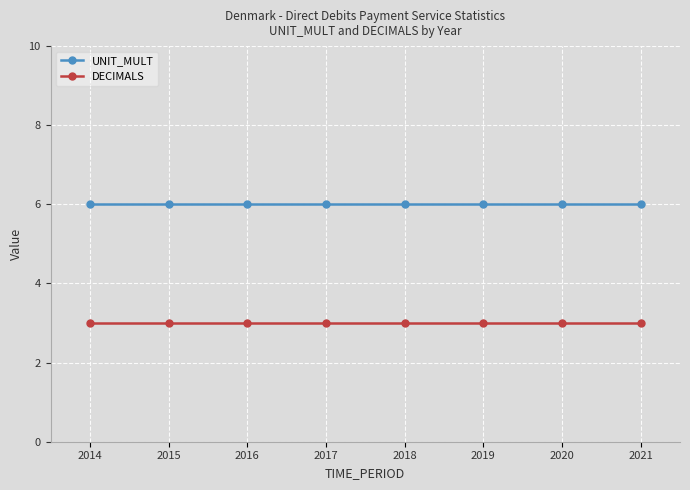

How many lines are shown in the chart?

2